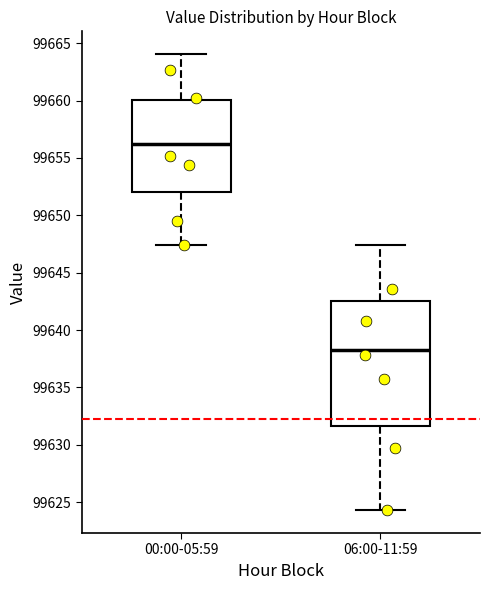

Which box is the tallest, from its lower edge to its upper edge?

06:00-11:59